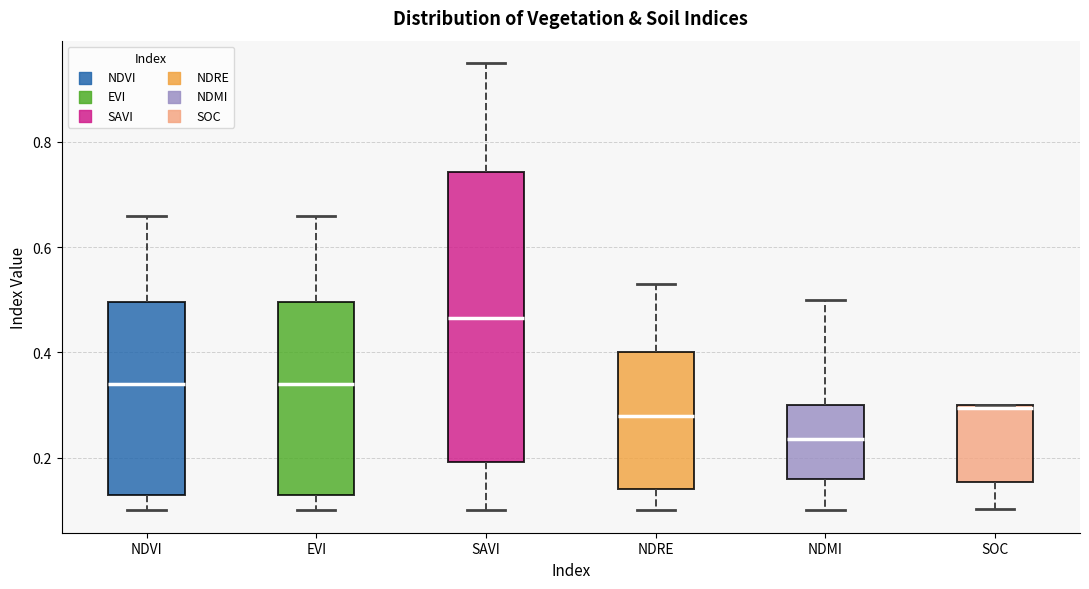

Which box has the lowest median line?

NDMI